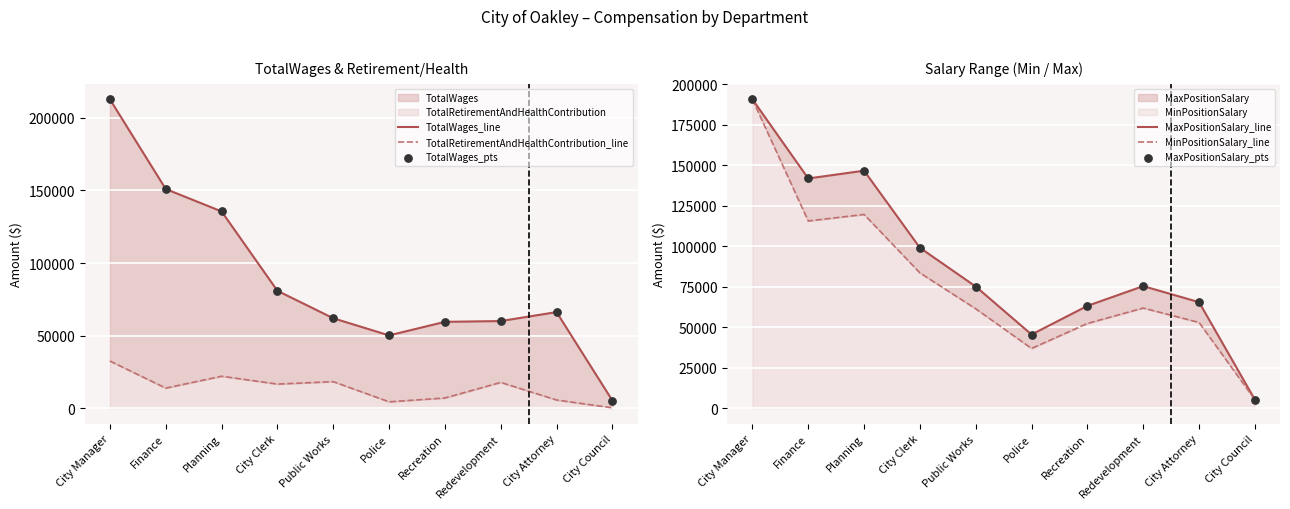

At which category is the sum across all series the highest?

City Manager